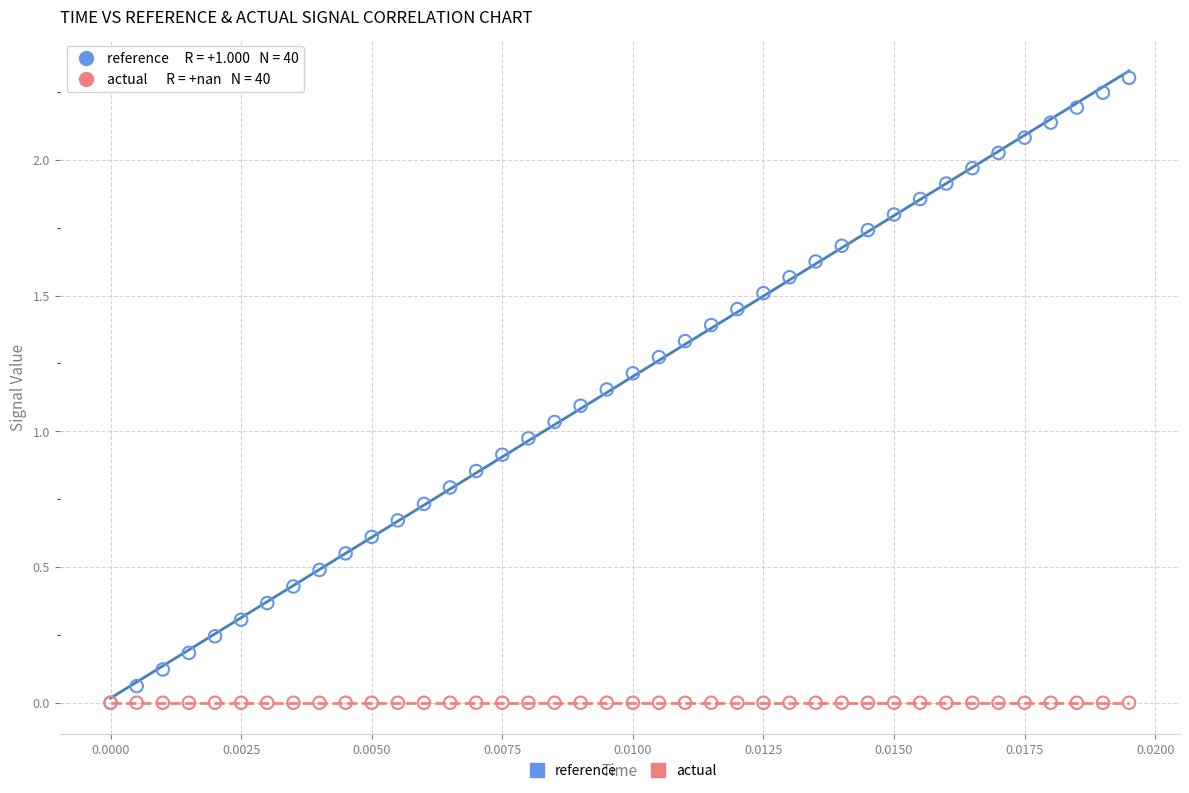

What are all the series names shown in the legend?

reference, actual